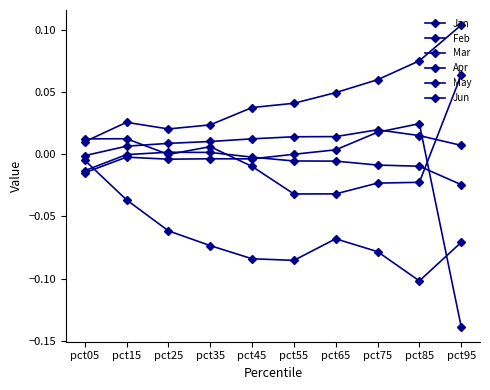

True or false: Jun has more than 1 points higher than both neighbors.

False